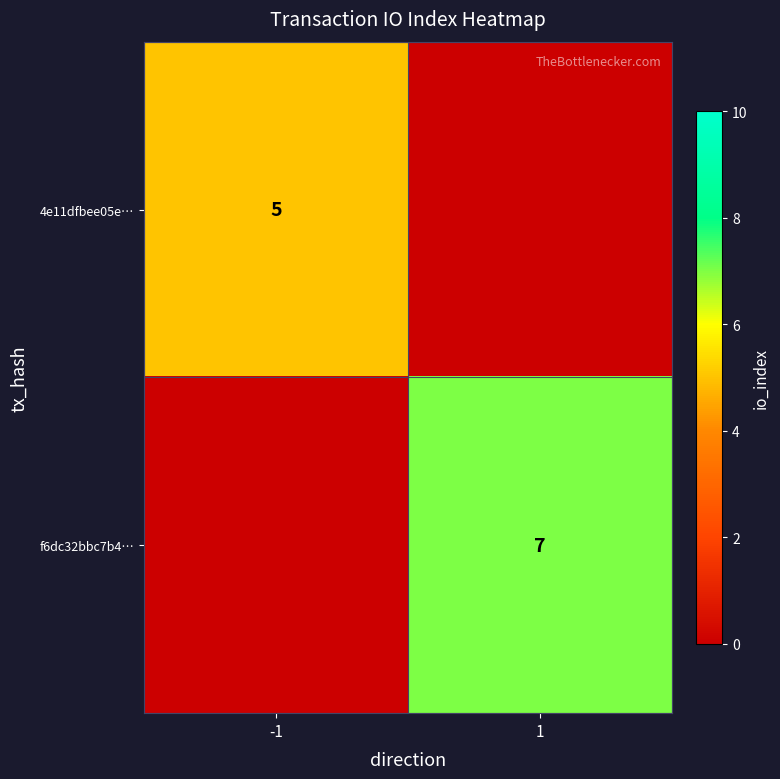

At how many categories does at least one series exceed 6?

1